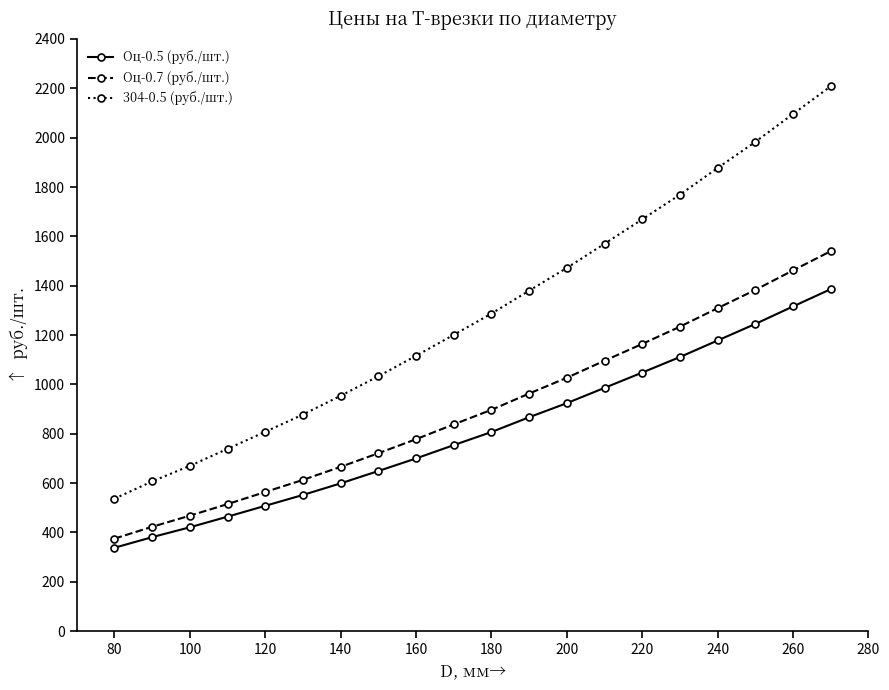

Rank the series by their average value, from highest to lowest.

304-0.5 (руб./шт.), Оц-0.7 (руб./шт.), Оц-0.5 (руб./шт.)